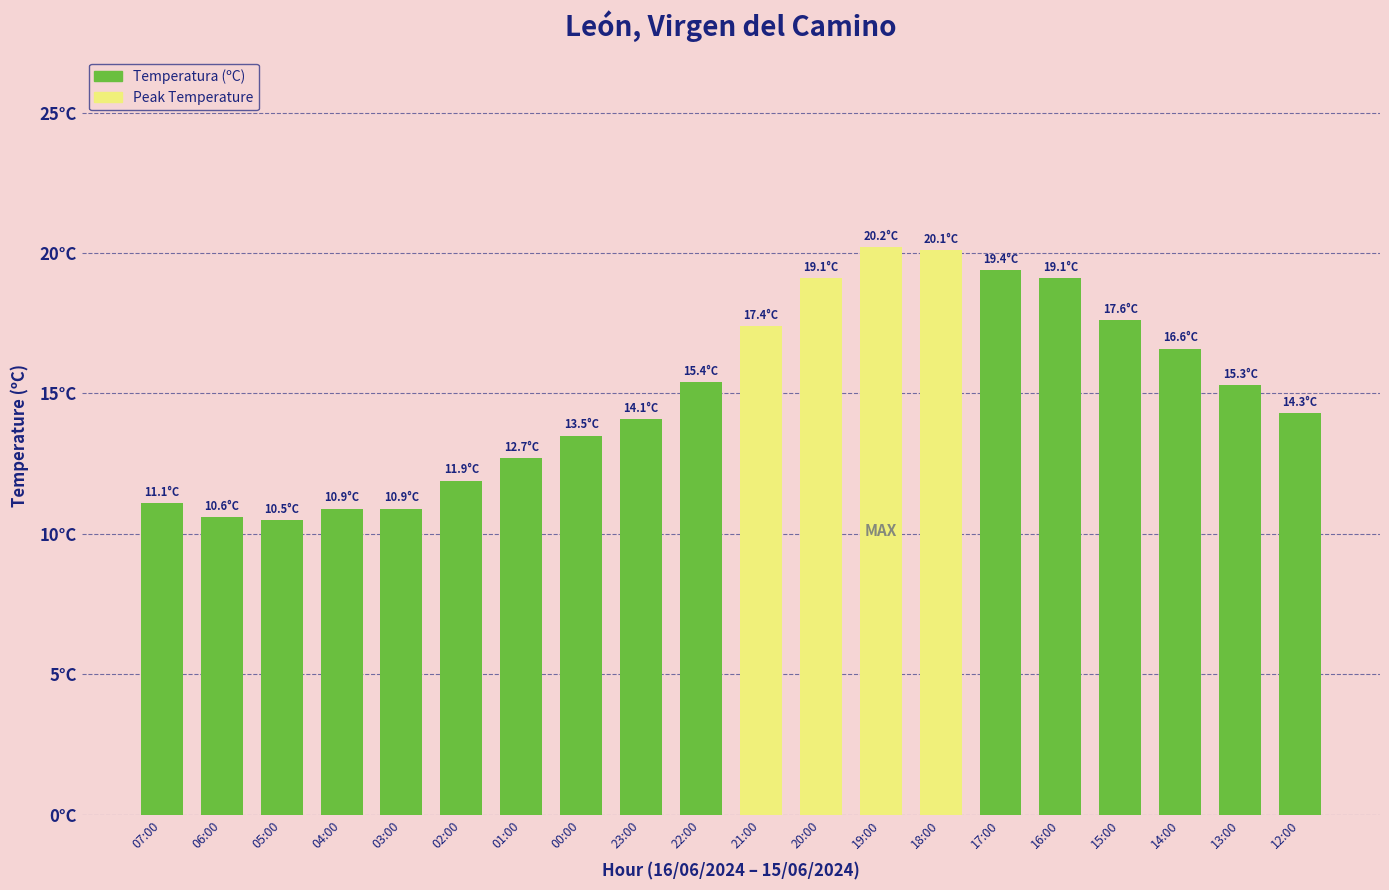

Between 14:00 and 22:00, which is larger?

14:00